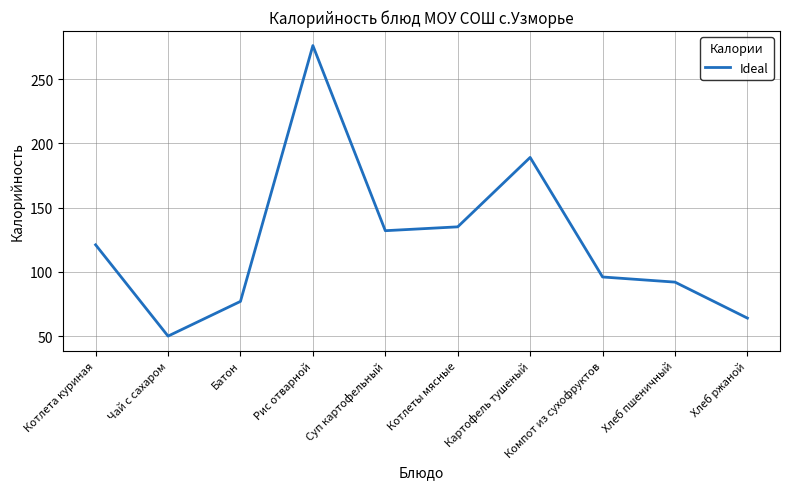

Rank the categories by value from lowest to highest.

Чай с сахаром, Хлеб ржаной, Батон, Хлеб пшеничный, Компот из сухофруктов, Котлета куриная, Суп картофельный, Котлеты мясные, Картофель тушеный, Рис отварной